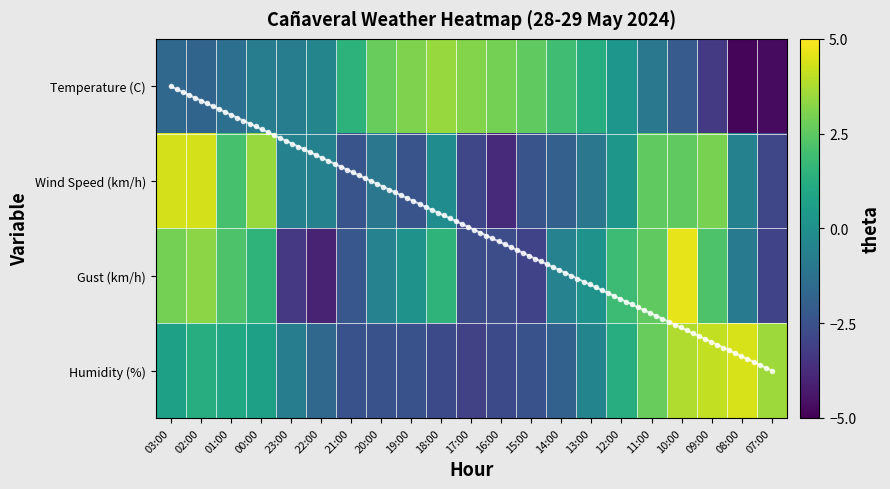

What is the highest value of the Temperature (C) series?

3.4